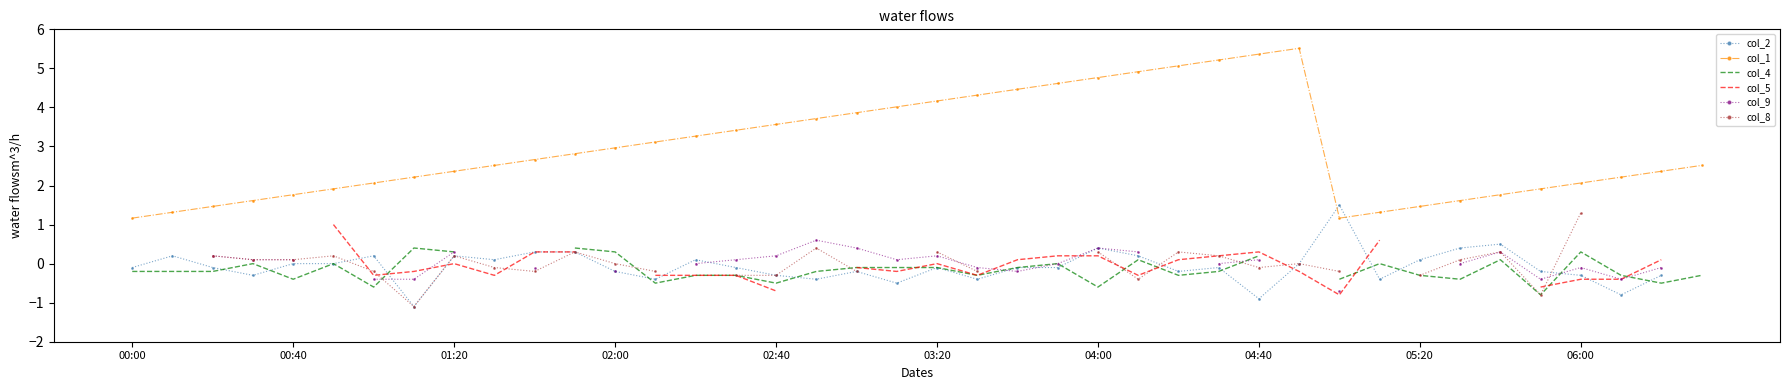

At which category does col_1 reach its first local peak?

29